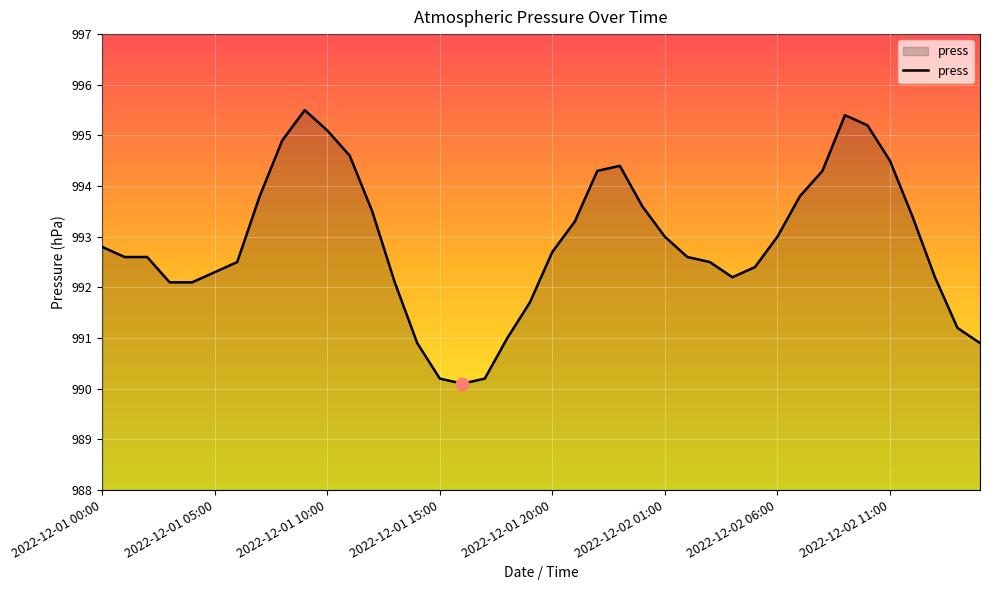

What is the greatest value displayed?

995.5